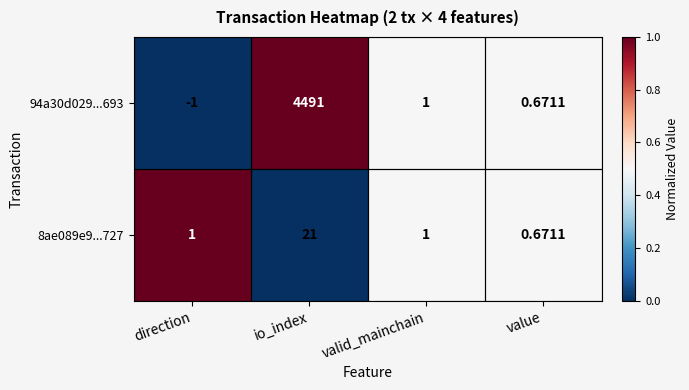

At which label does 94a30d029...693 first exceed 1?

io_index